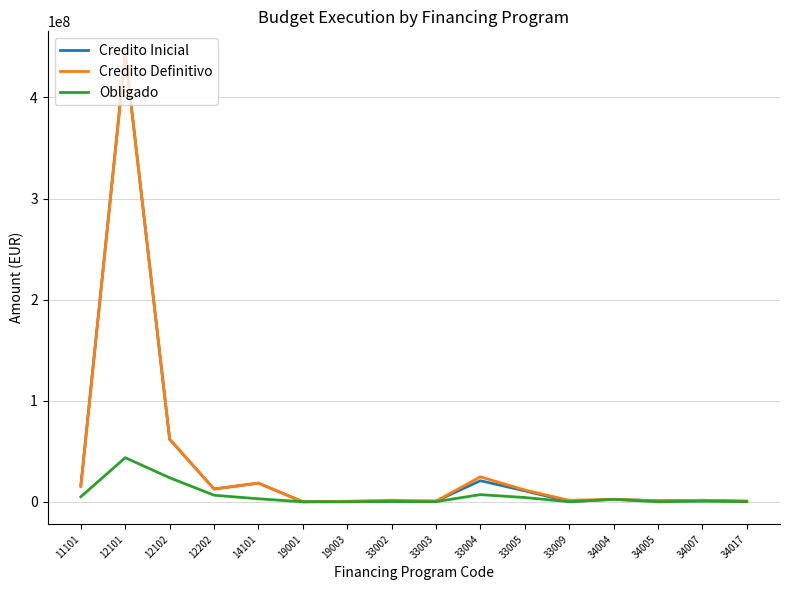

Where is Credito Inicial nearest to the value 221658957?

12102